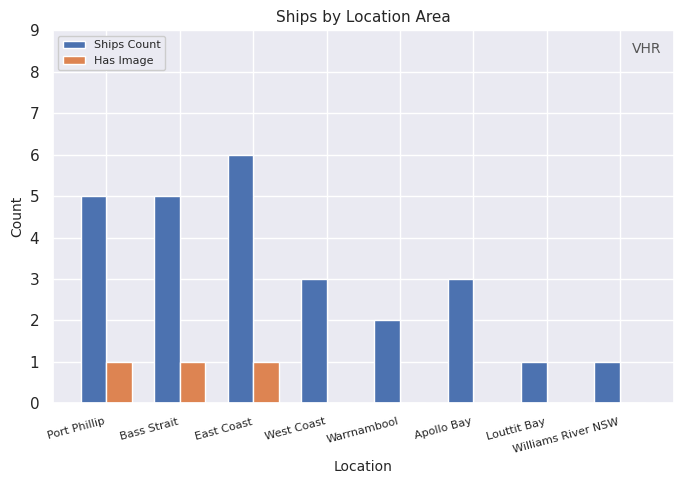

The value of Has Image at Bass Strait is 1. True or false?

True